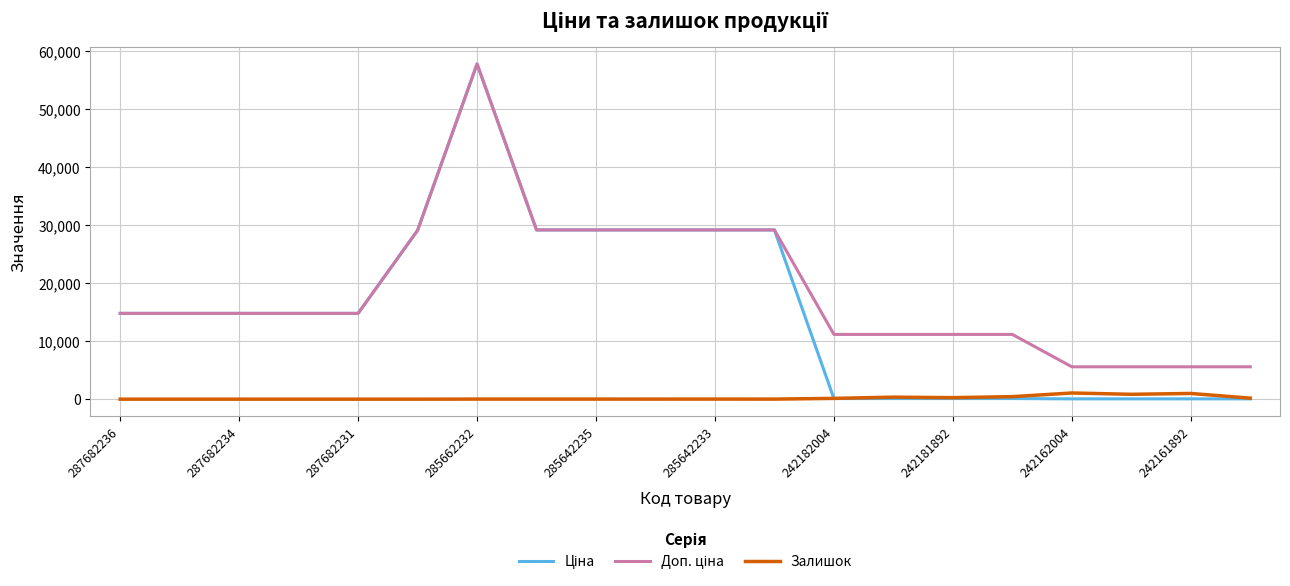

How many lines are shown in the chart?

3